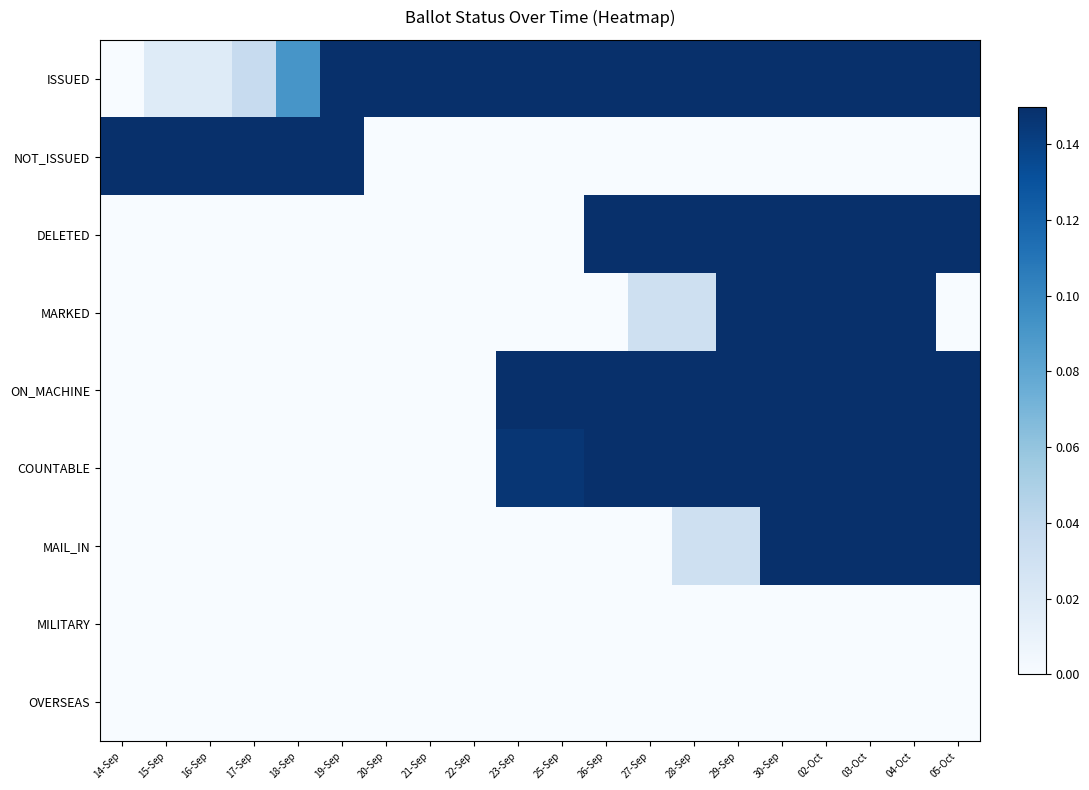

List the series in order of their peak value, highest first.

ISSUED, NOT_ISSUED, DELETED, MARKED, ON_MACHINE, COUNTABLE, MAIL_IN, MILITARY, OVERSEAS